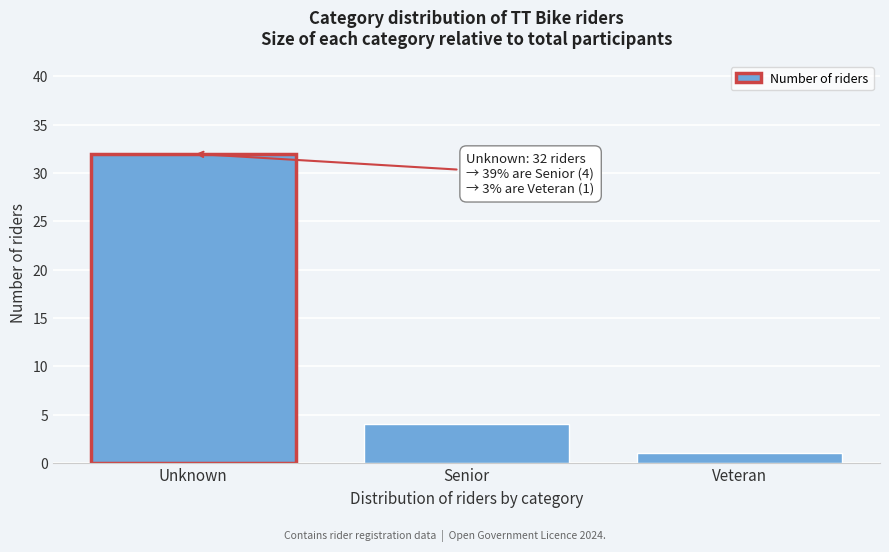

Reading left to right, transcribe all the data shown in this chart.

32	4	1